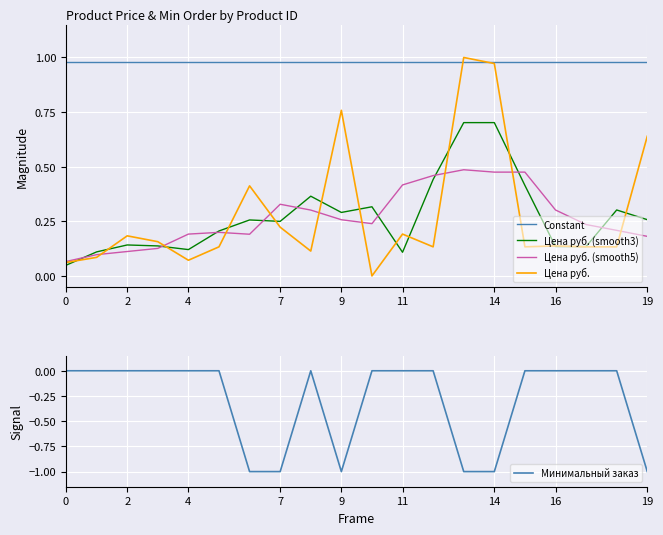

Rank the series by their maximum value, from lowest to highest.

Минимальный заказ, Цена руб. (smooth5), Цена руб. (smooth3), Constant, Цена руб.